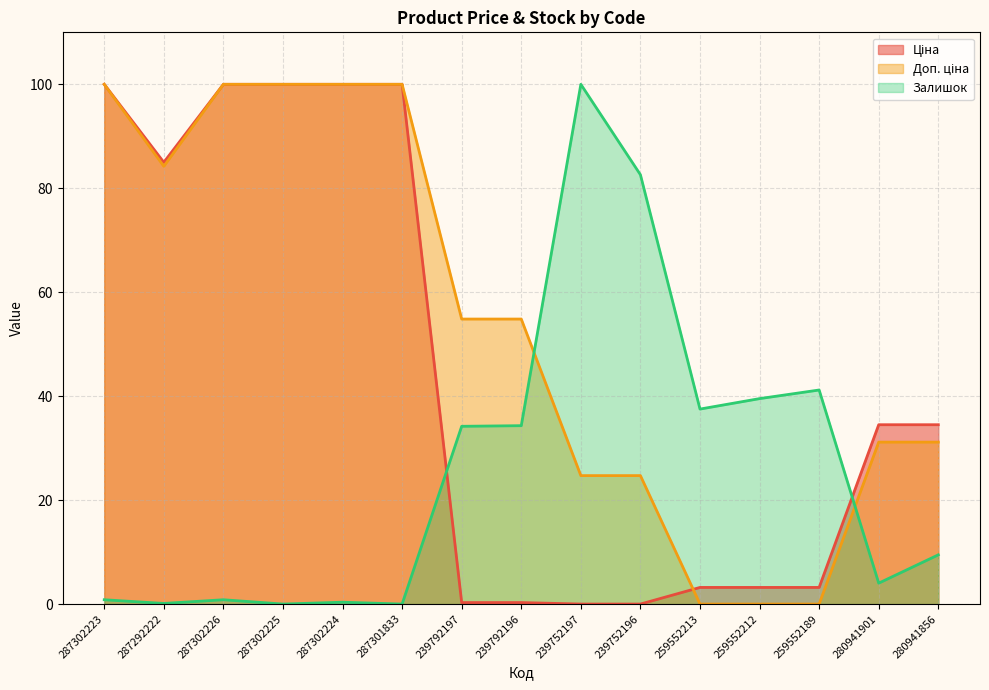

Between which two adjacent categories do Доп. ціна and Ціна first intersect?

239752196 and 259552213